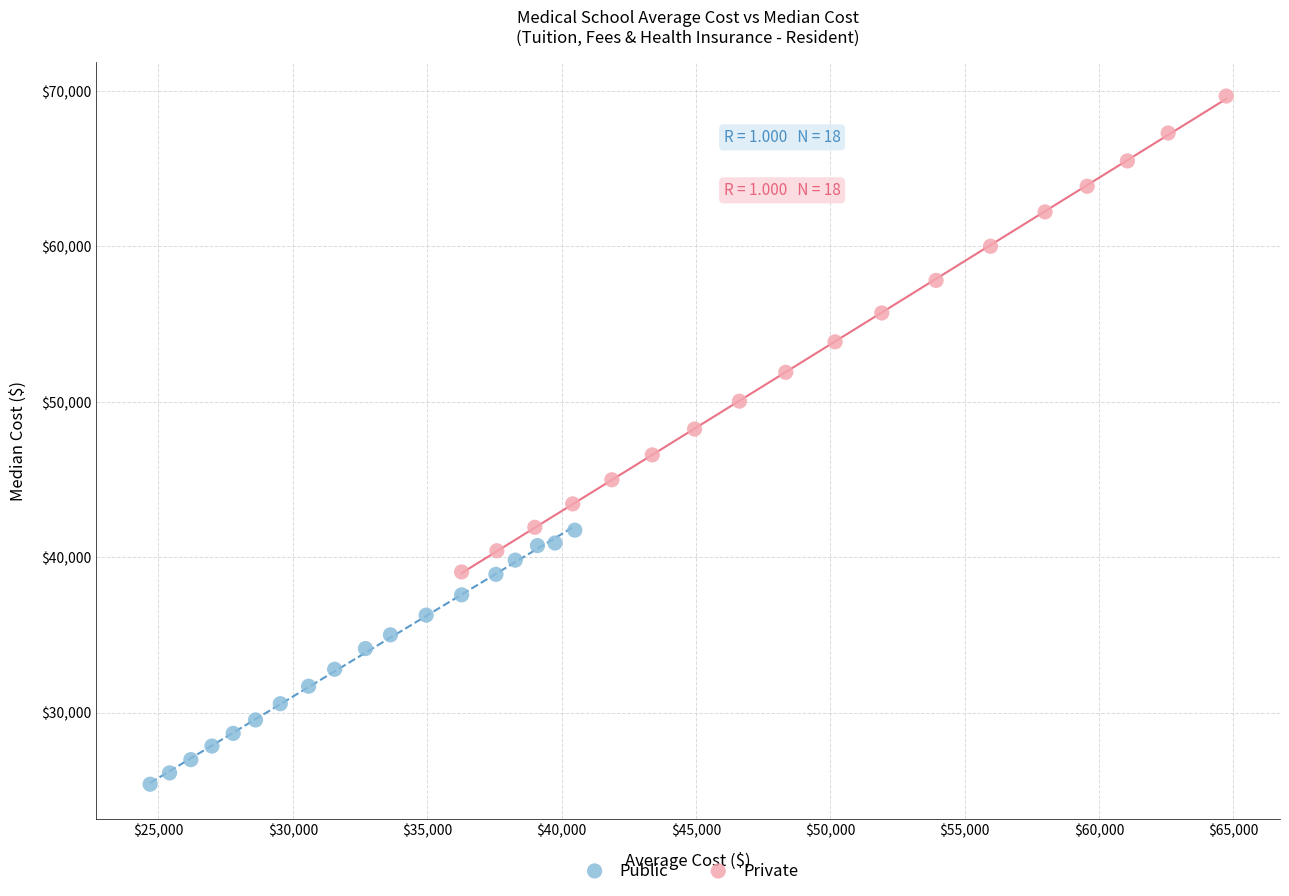

What are all the series names shown in the legend?

Public, Private